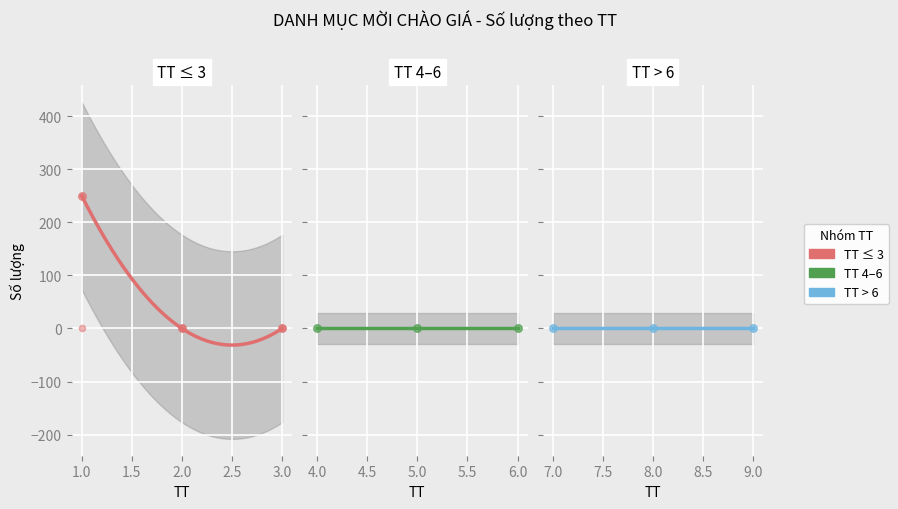

Is the value of TT at 2 greater than the value of Số lượng at 4?

Yes